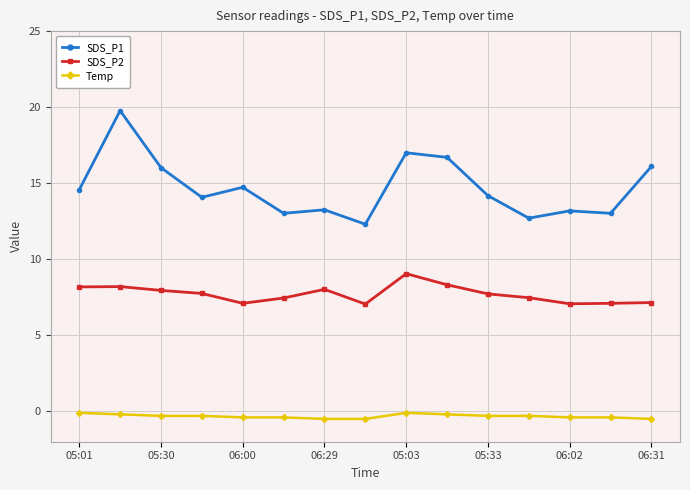

True or false: SDS_P2 and Temp intersect in this chart.

False